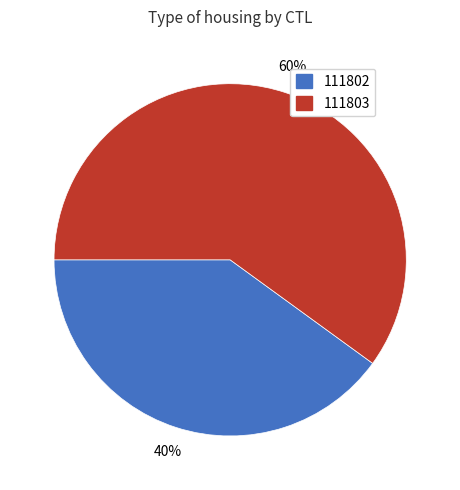

Which category has the smallest portion of the pie?

111802